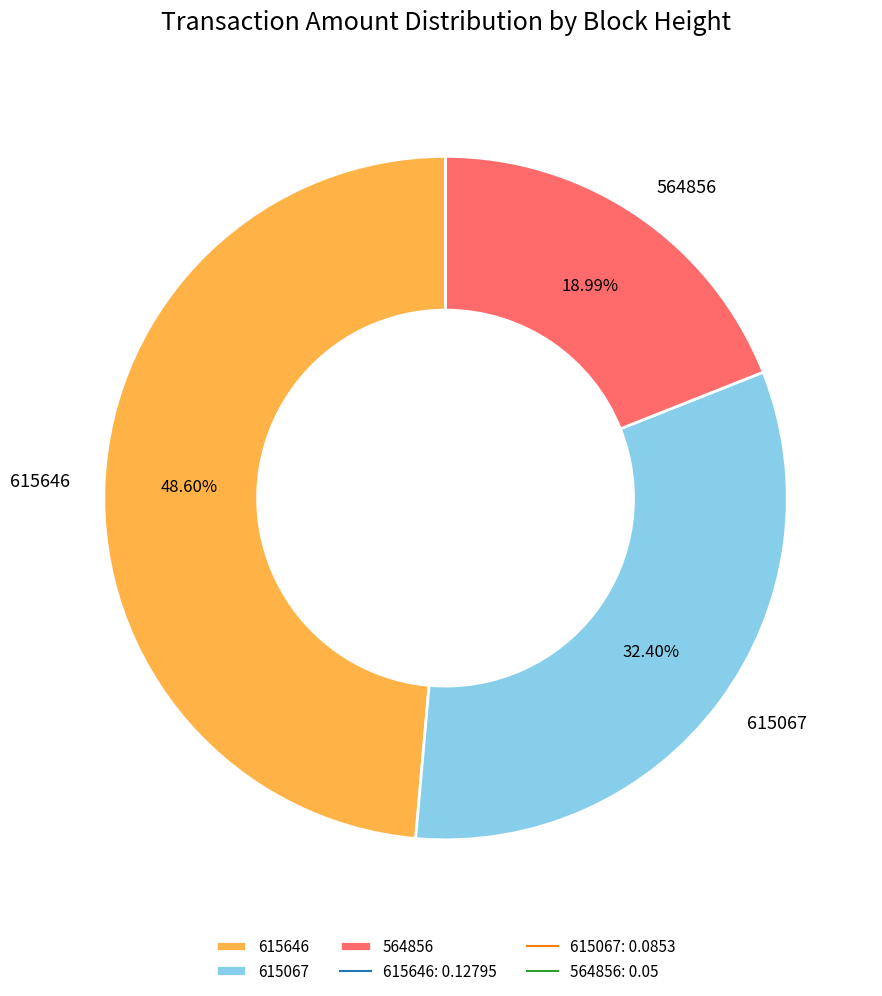

To the nearest percent, what is the difference between the 615646 and 564856 slice percentages?

30%